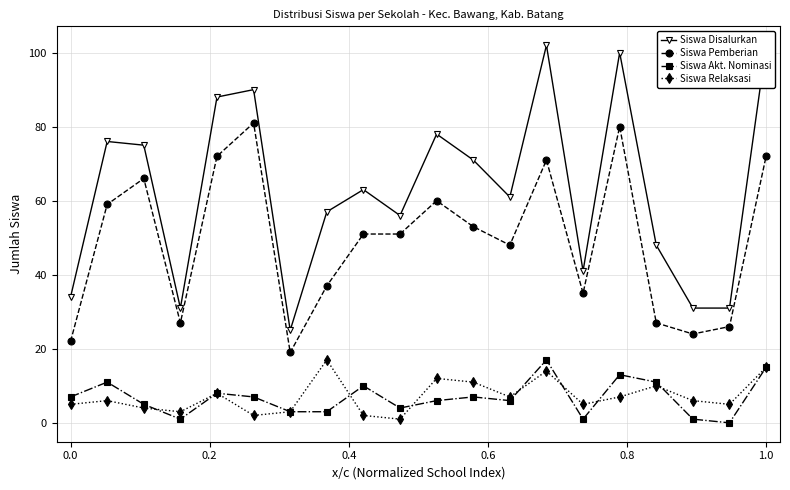

True or false: Siswa Akt. Nominasi and Siswa Pemberian intersect in this chart.

False